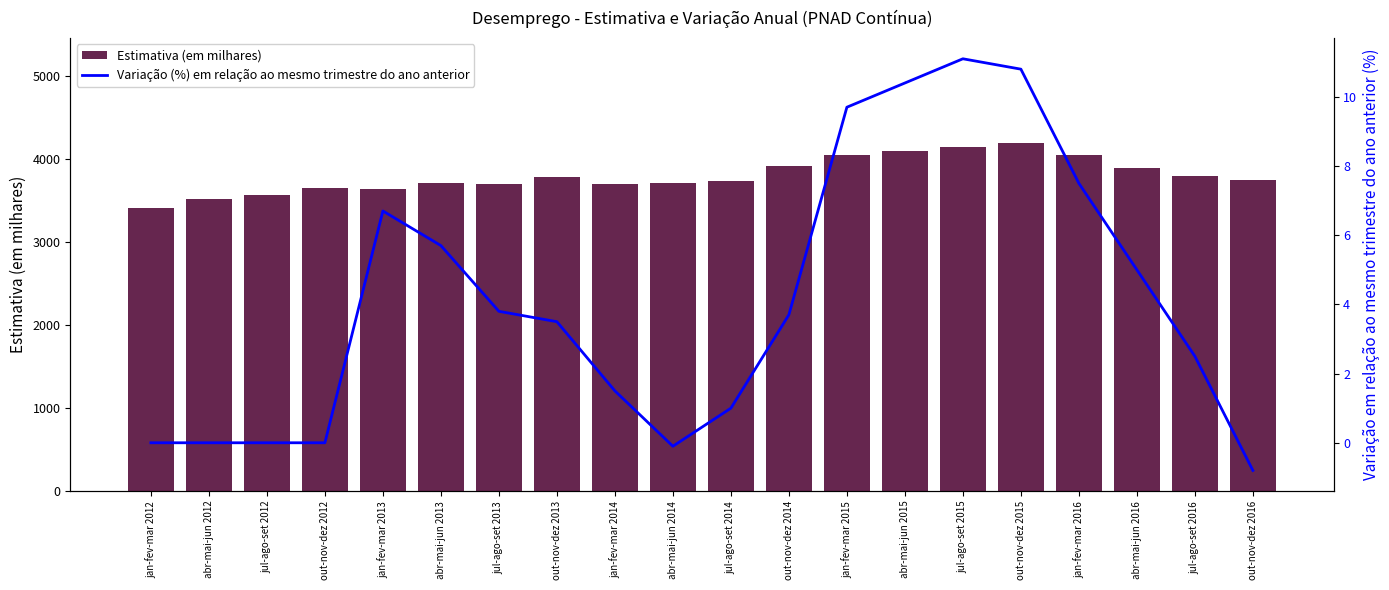

How many distinct data groups are displayed?

2